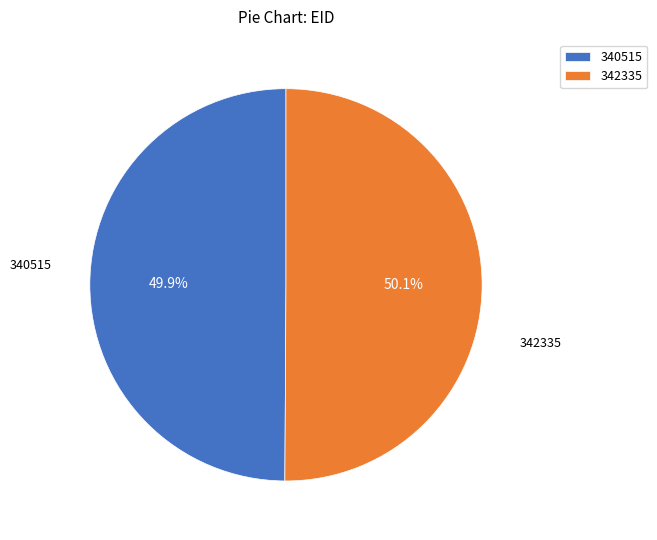

What is the ratio of the value at 342335 to the value at 340515?

1.0